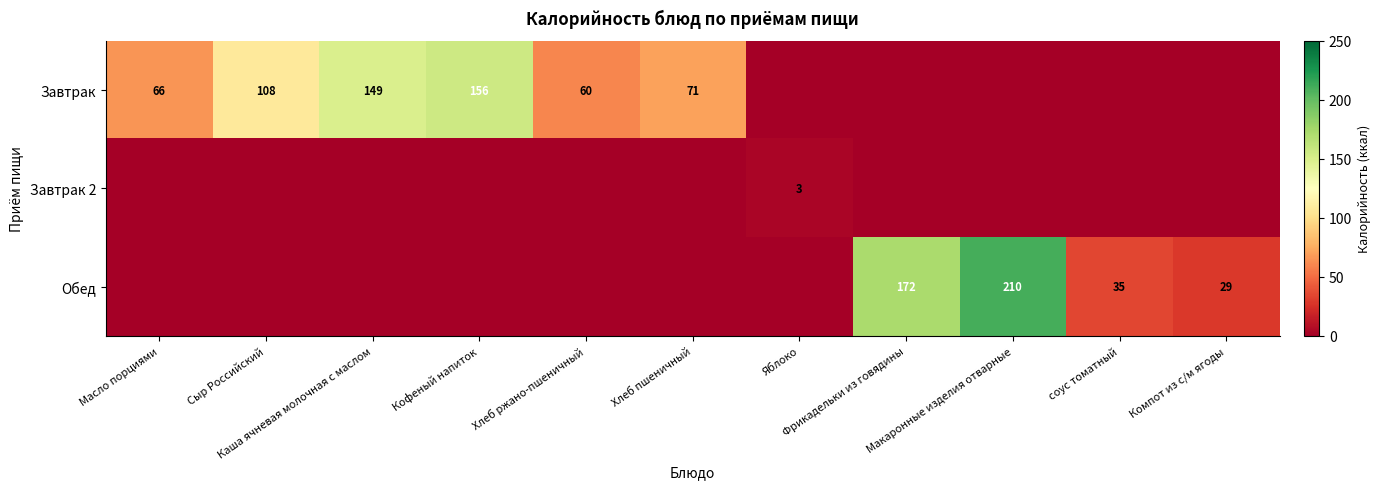

Is the value of Завтрак at соус томатный greater than the value of Завтрак 2 at Сыр Российский?

No